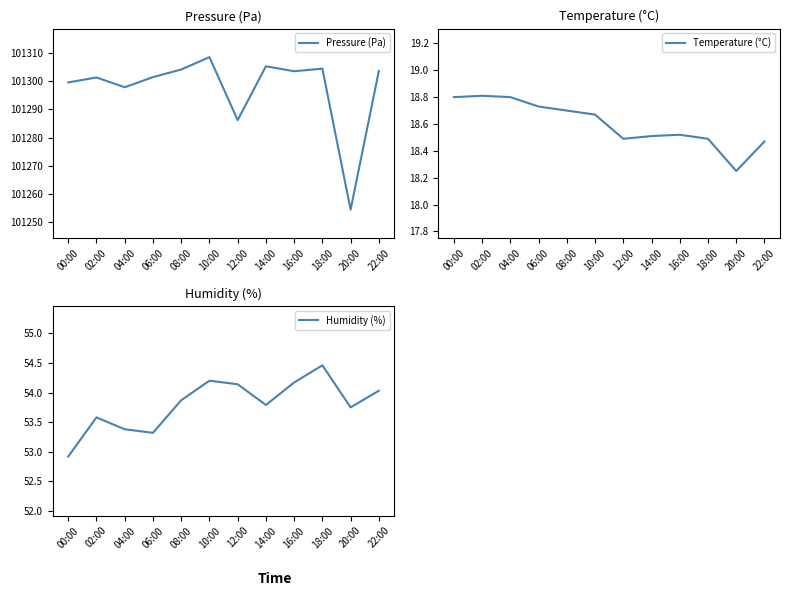

True or false: Humidity (%) has more than 0 interior local peaks.

True